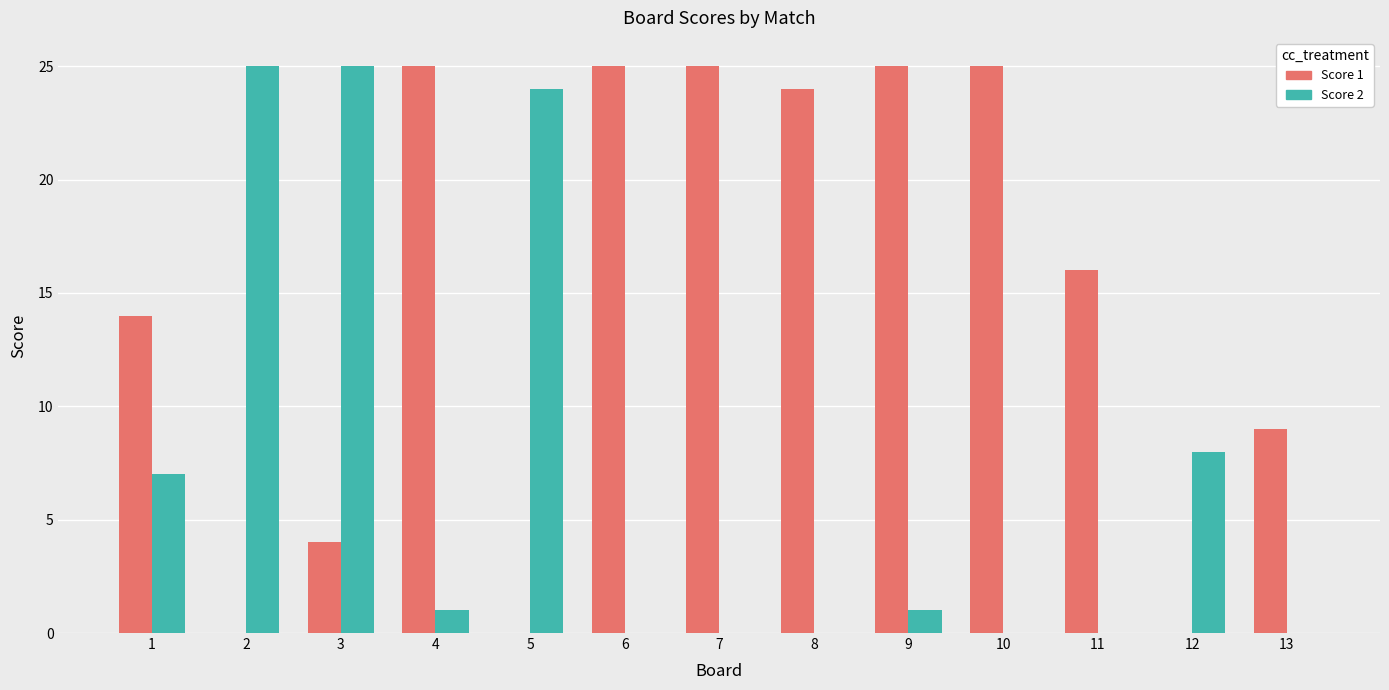

What is the total value across all series at 13?

9